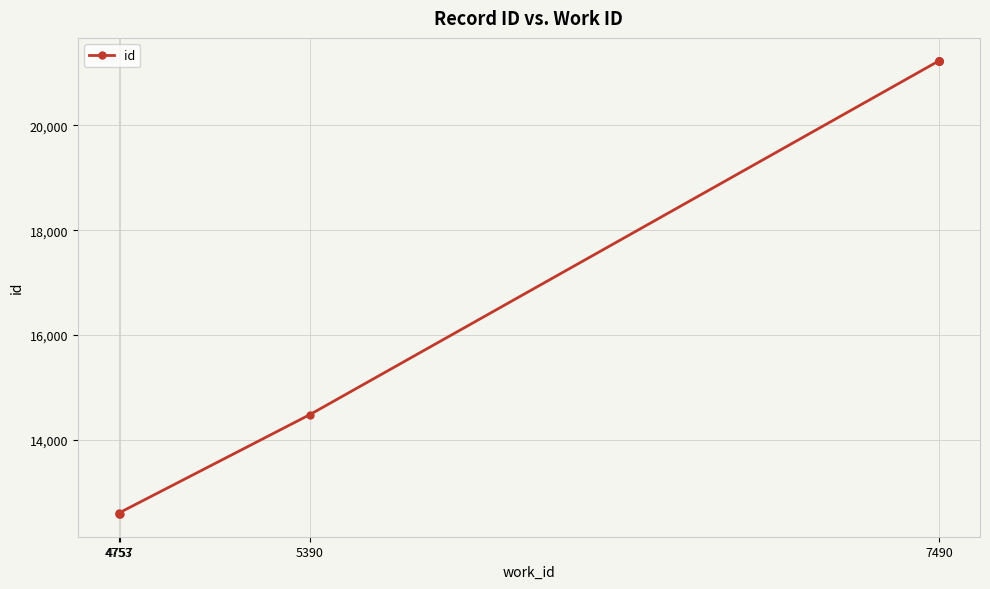

Is it true that the value at 7490 is 7178?

False